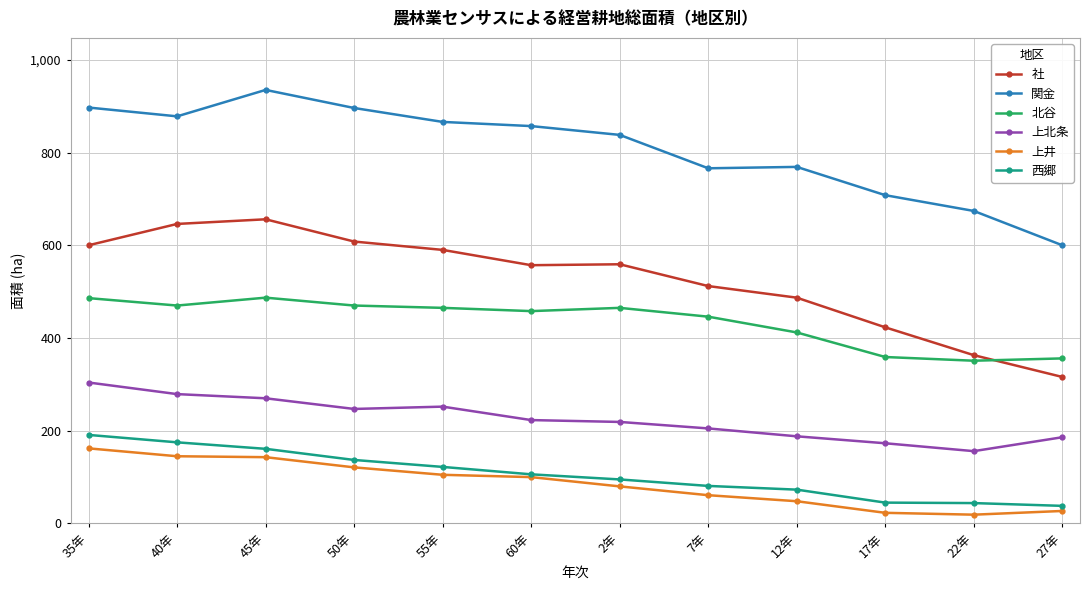

The value of 関金 at 2年 is 838. True or false?

True